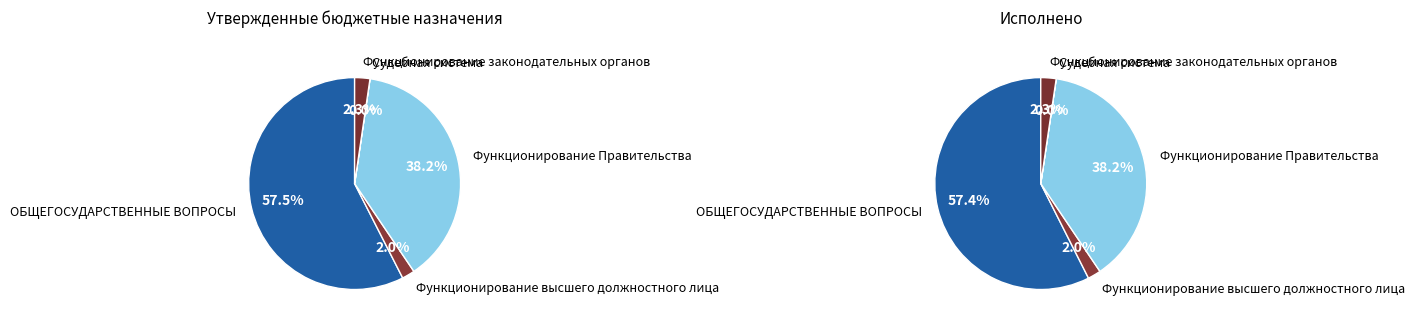

To the nearest percent, what is the difference between the largest and smallest slice percentages?

57%